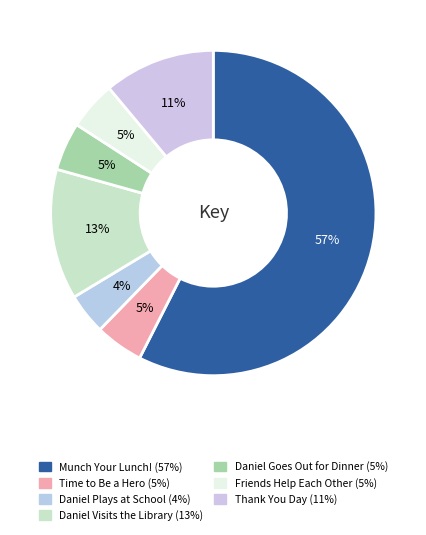

How many segments does this pie chart have?

7